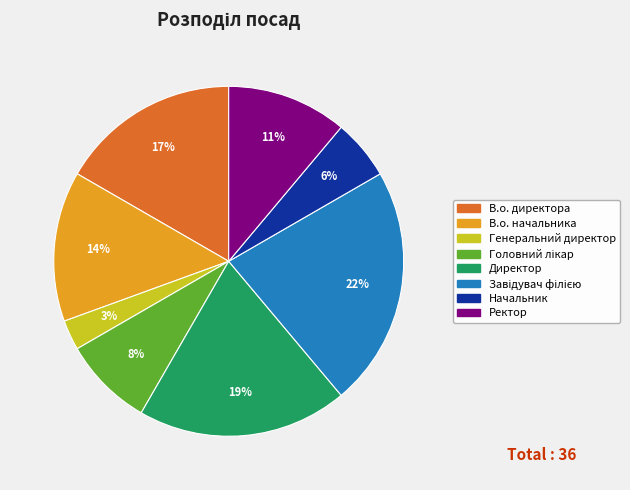

Count the number of slices in the pie.

8